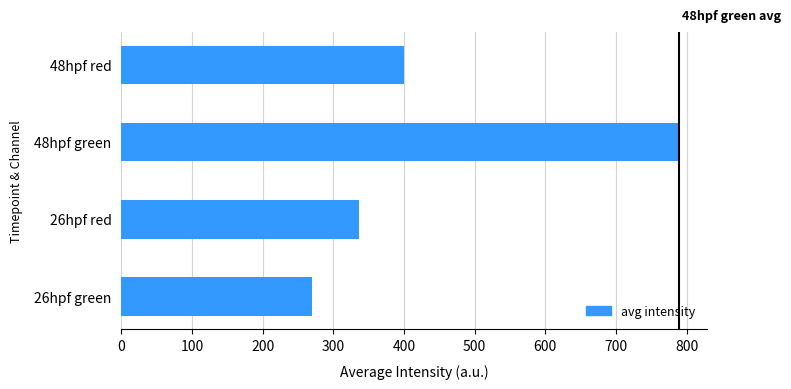

Reading bottom to top, list all the values displayed in this chart.

269.4	337.0	788.9	399.5